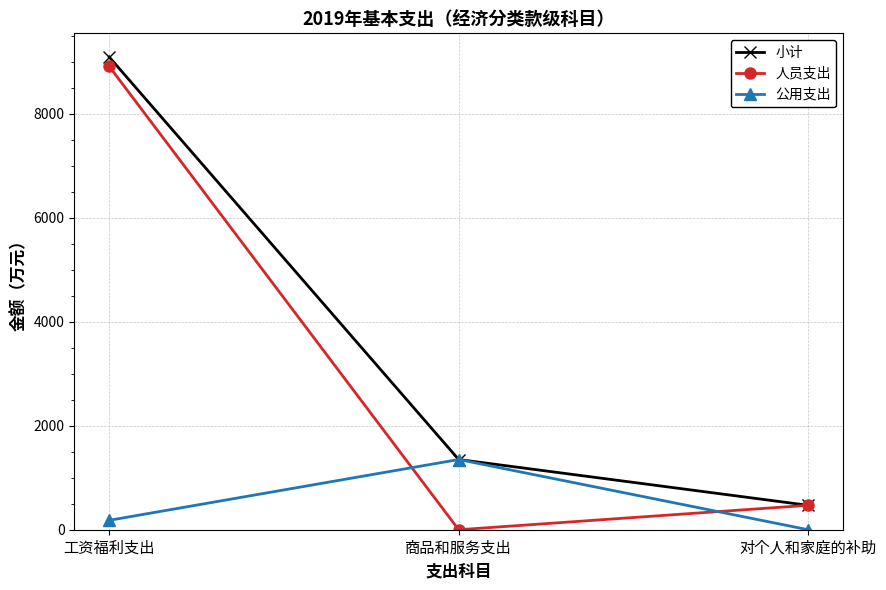

The value of 公用支出 at 对个人和家庭的补助 is 0.0. True or false?

True